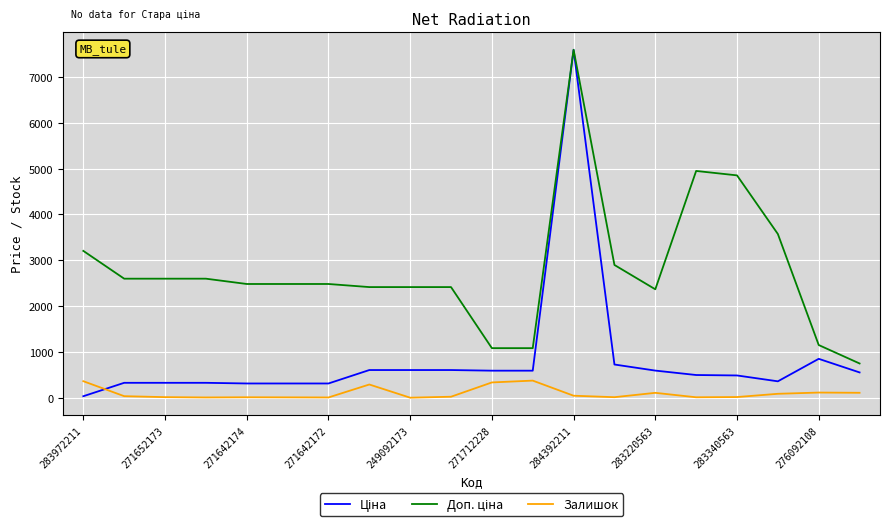

True or false: Залишок has a value of 5.0 at 271642172.

True